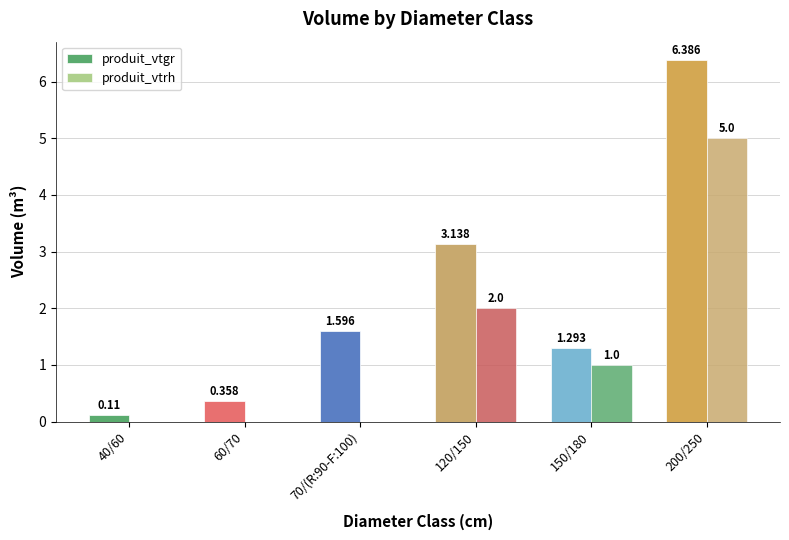

Are the bars horizontal?

No